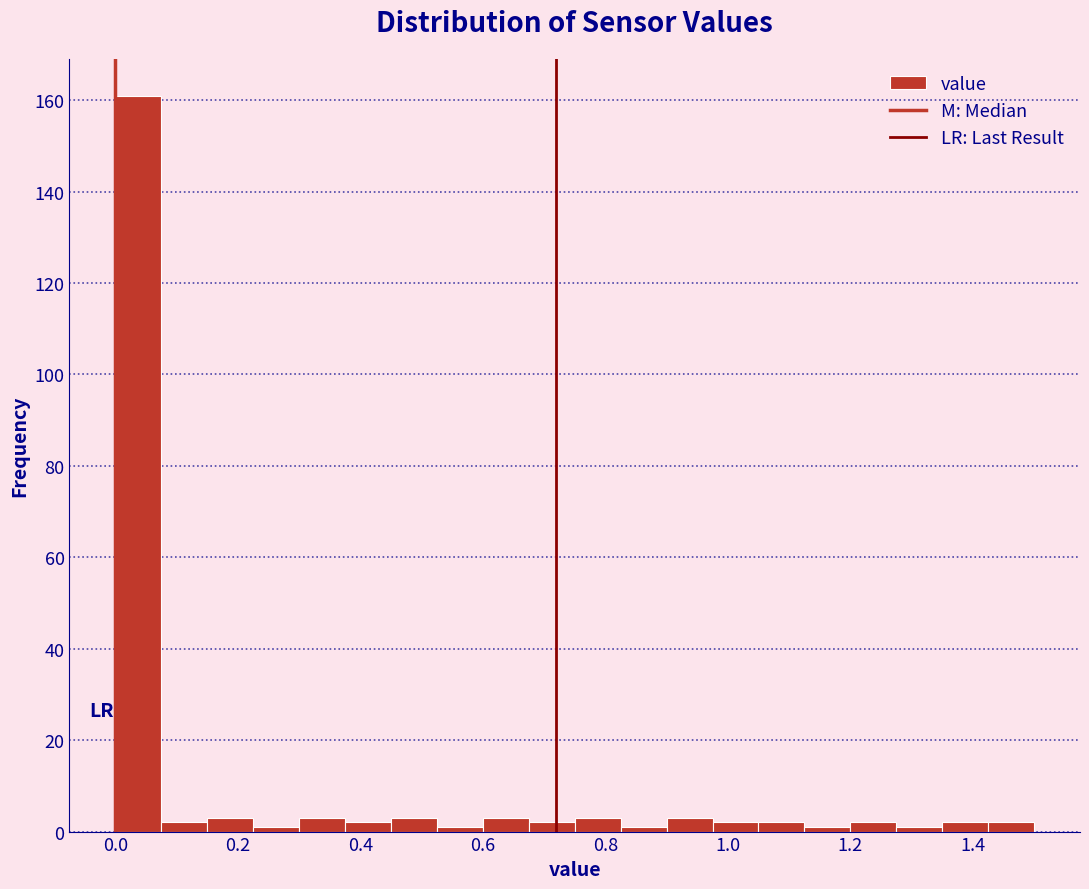

Read against the x-axis, roughly where is the centre of the tallest bar?

0.04